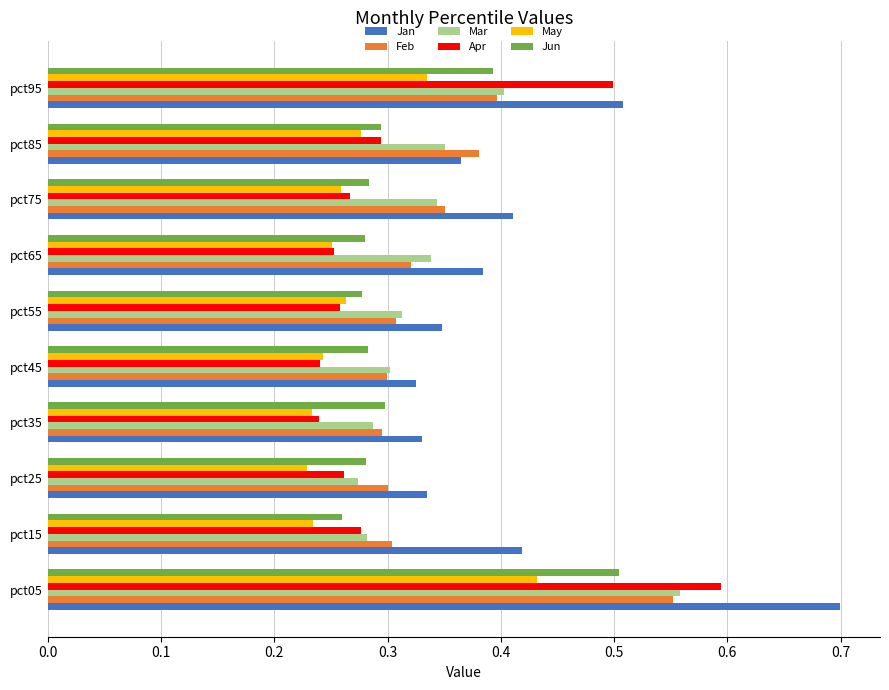

The value of Apr at pct85 is 0.1. True or false?

False